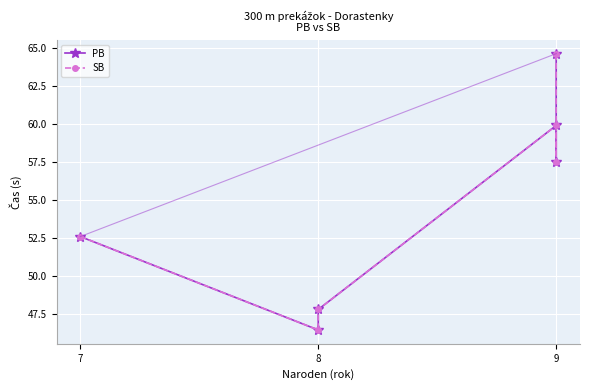

Where is SB nearest to the value 55?

7